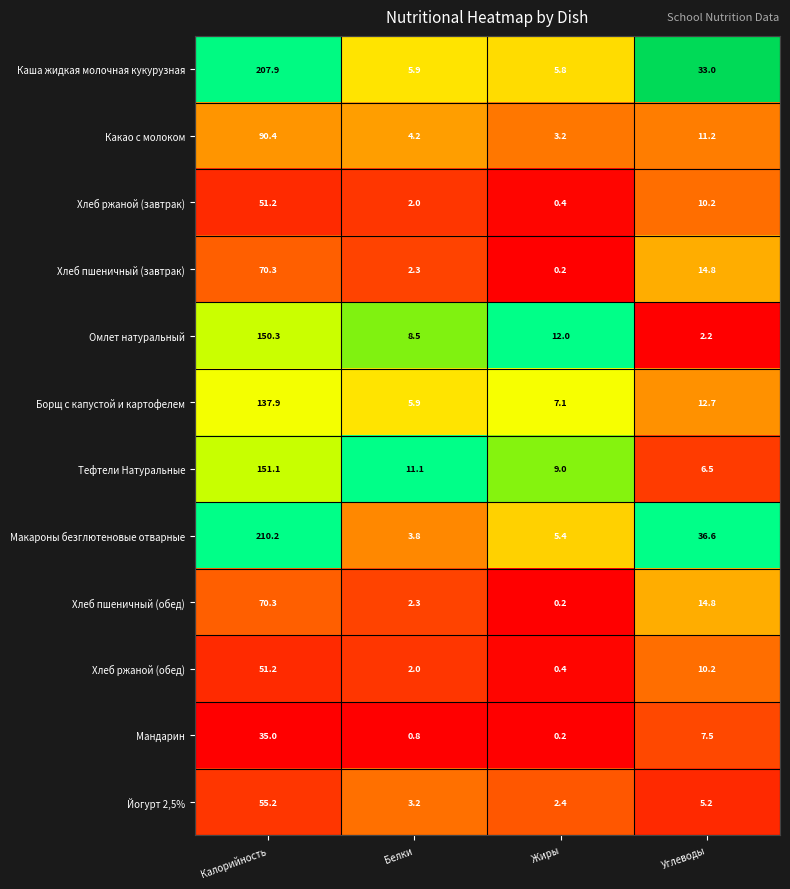

What is the difference between the Тефтели Натуральные values at Белки and Углеводы?

4.6